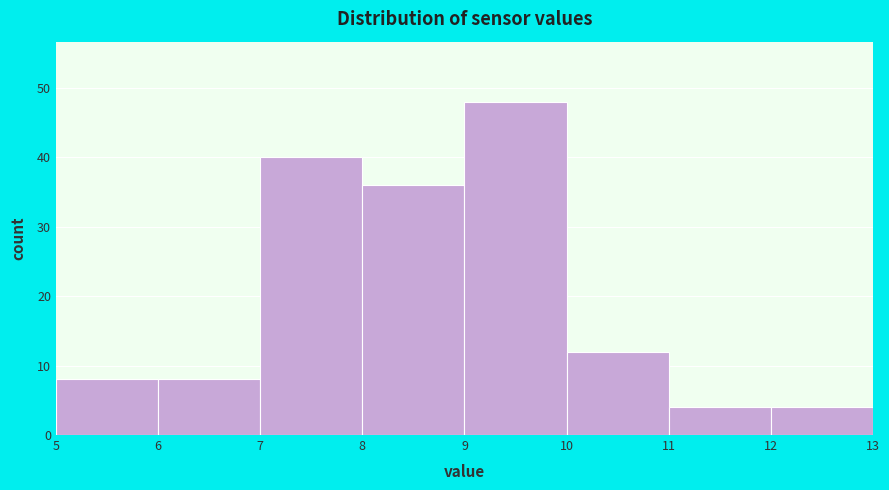

Reading left to right, transcribe this chart: for each bar, give the range it covers on the x-axis and its height. The values are not printed on the chart, so give them approximately, as read against the axis.

5 to 6: 8
6 to 7: 8
7 to 8: 40
8 to 9: 36
9 to 10: 48
10 to 11: 12
11 to 12: 4
12 to 13: 4